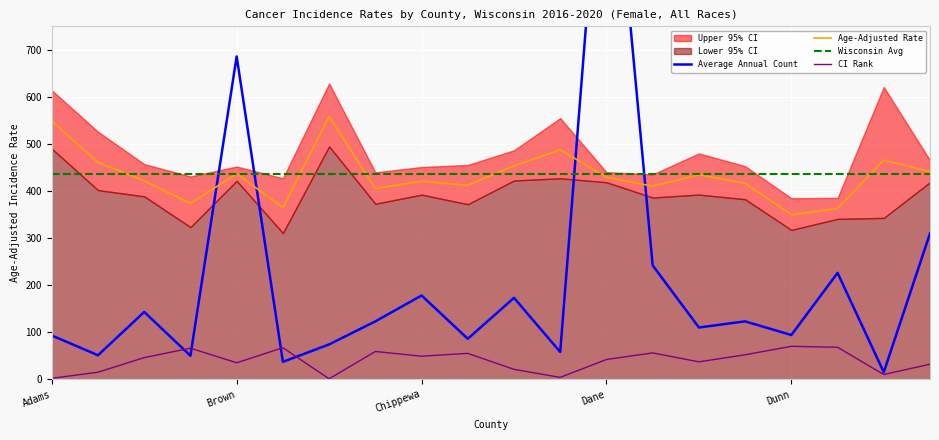

Is it true that CI Rank equals 35.0 at Brown?

True